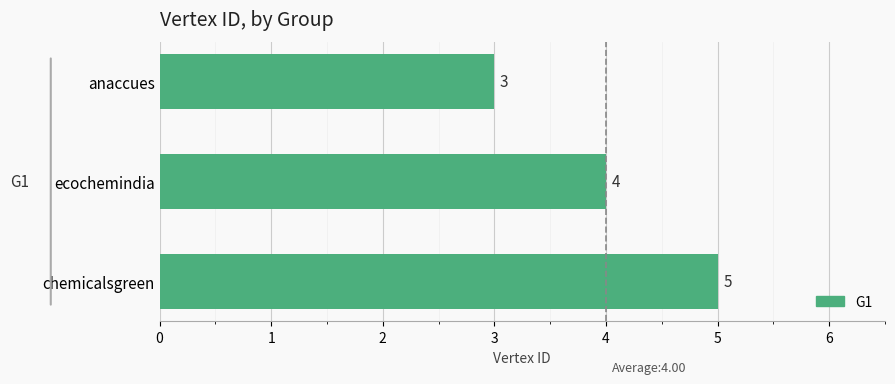

Reading bottom to top, transcribe all the data shown in this chart.

chemicalsgreen=5	ecochemindia=4	anaccues=3